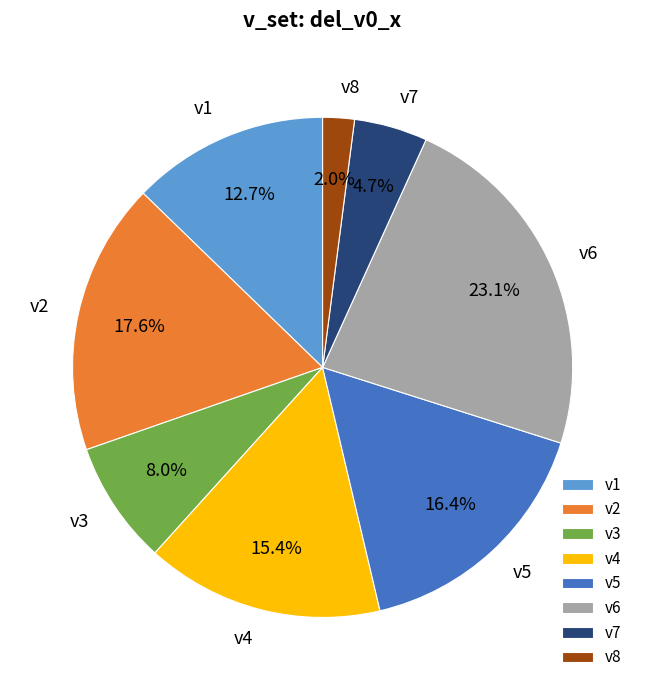

Approximately how many times larger is the value at v7 compared to v3?

0.6